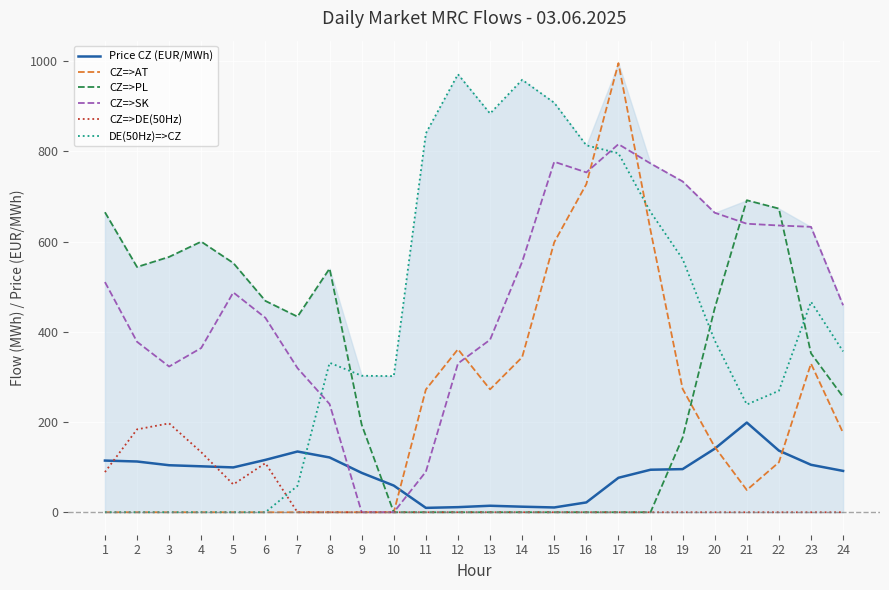

What is the maximum value for CZ=>DE(50Hz)?

197.1